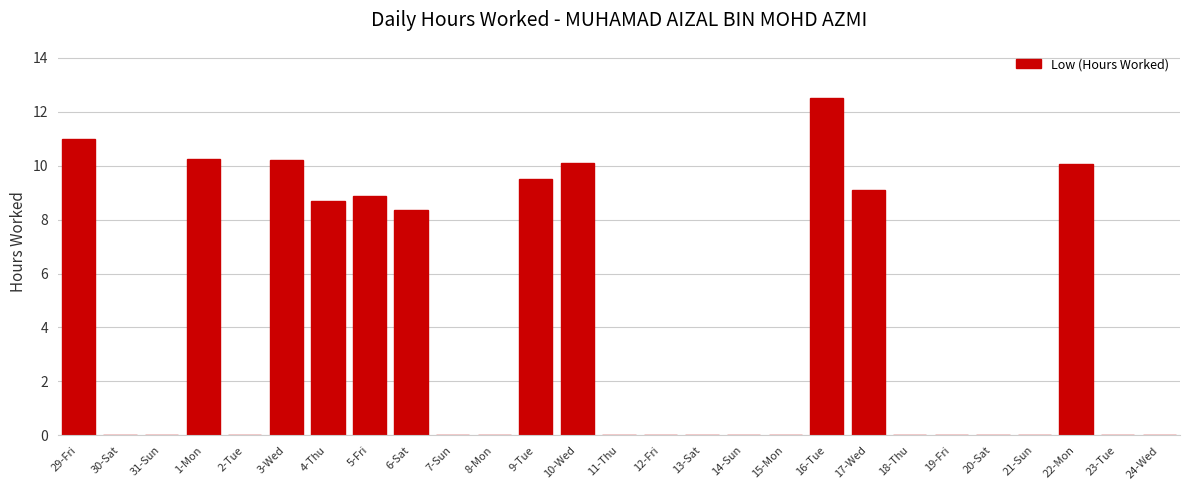

Reading left to right, transcribe all the data shown in this chart.

29-Fri=11.0	30-Sat=0.0	31-Sun=0.0	1-Mon=10.2	2-Tue=0.0	3-Wed=10.2	4-Thu=8.7	5-Fri=8.9	6-Sat=8.4	7-Sun=0.0	8-Mon=0.0	9-Tue=9.5	10-Wed=10.1	11-Thu=0.0	12-Fri=0.0	13-Sat=0.0	14-Sun=0.0	15-Mon=0.0	16-Tue=12.5	17-Wed=9.1	18-Thu=0.0	19-Fri=0.0	20-Sat=0.0	21-Sun=0.0	22-Mon=10.1	23-Tue=0.0	24-Wed=0.0